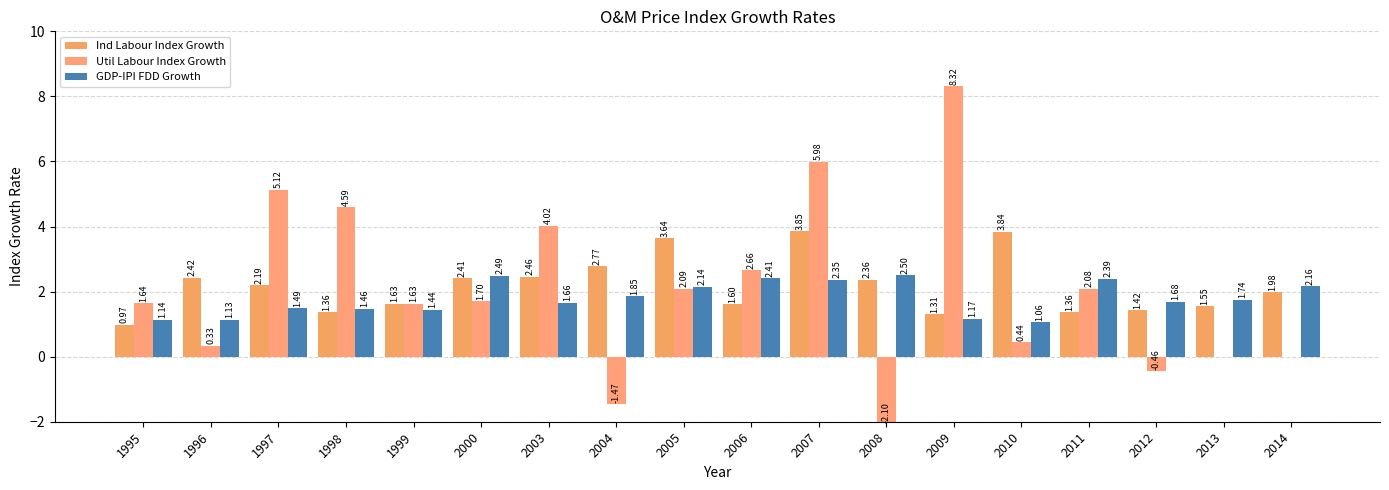

What is the smallest value displayed?

-2.1